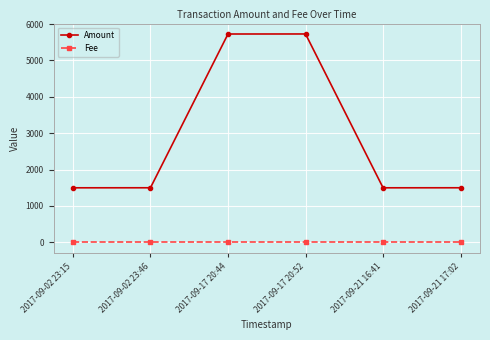

What is the maximum value shown in the chart?

5728.8